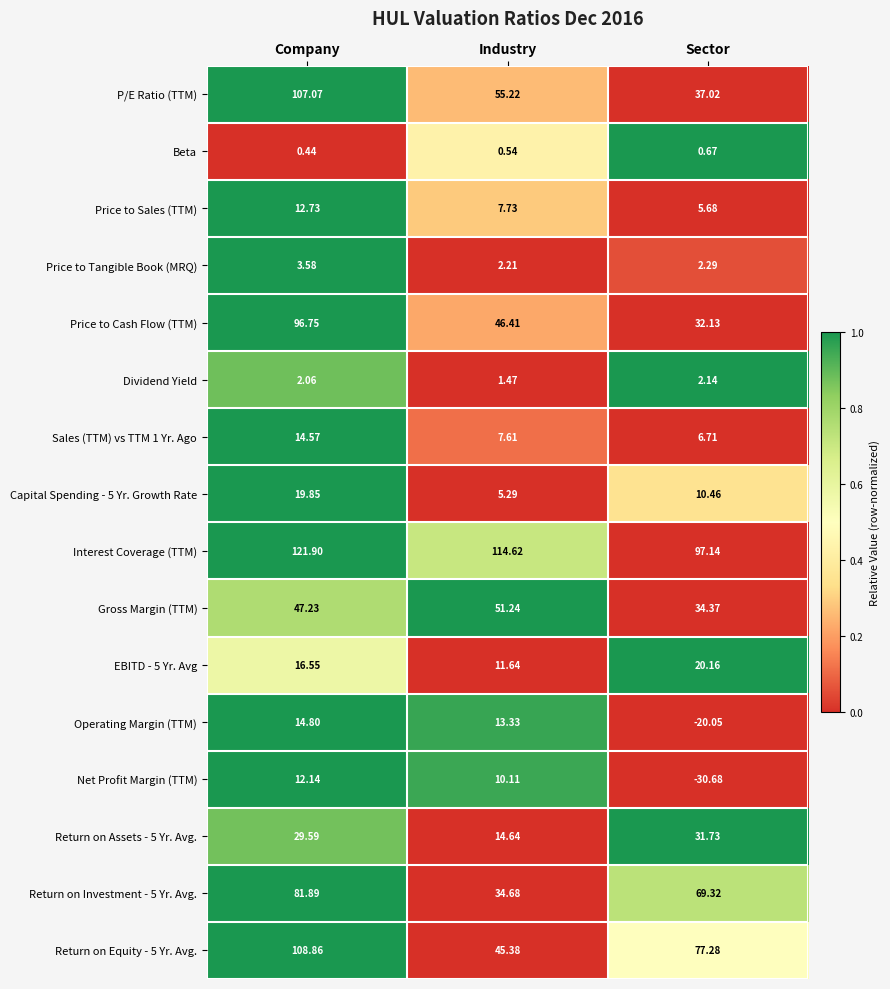

At which category is the sum across all series the highest?

Company